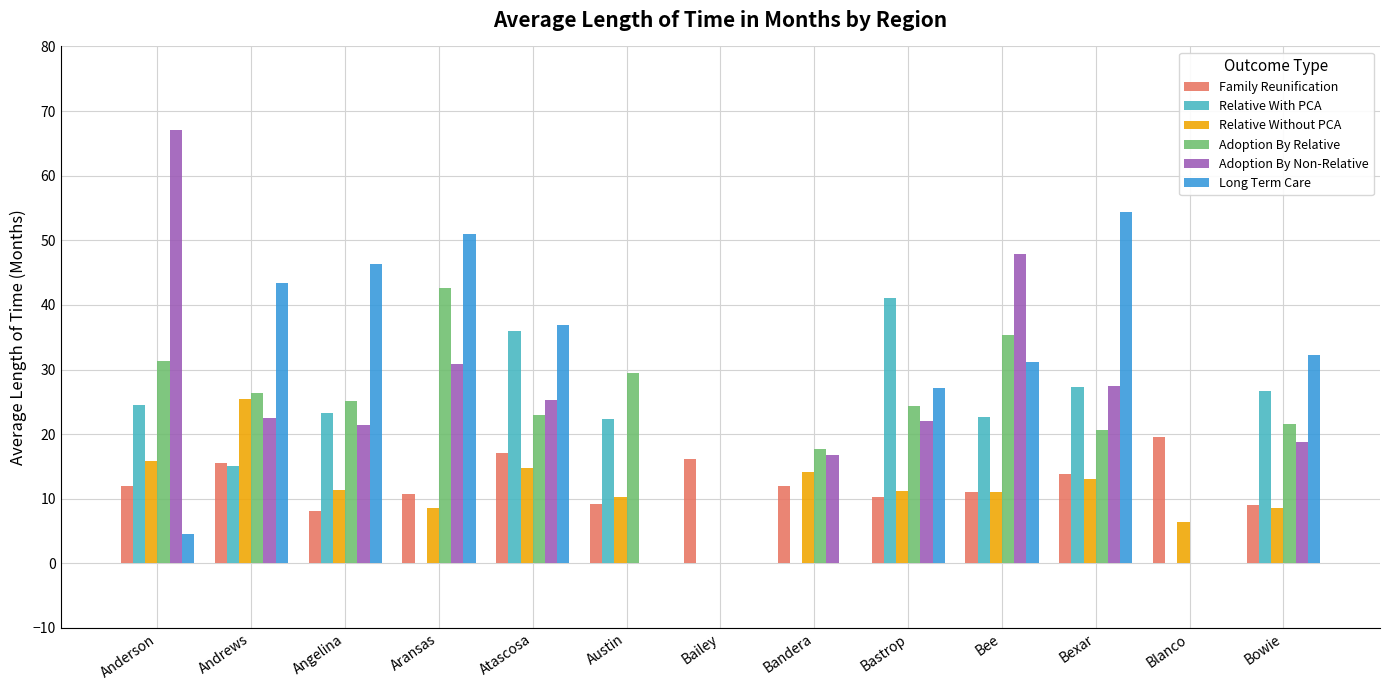

Which series has the widest spread of values?

Adoption By Non-Relative